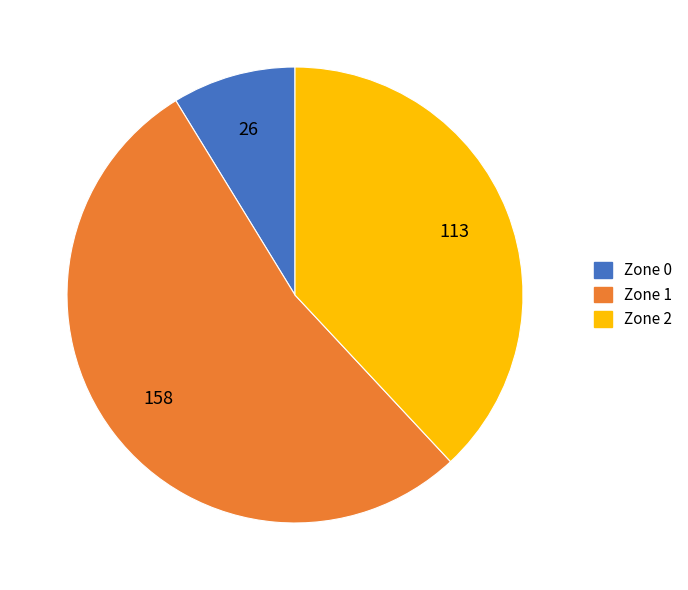

Combined, do Zone 1 and Zone 0 account for over 50%?

Yes